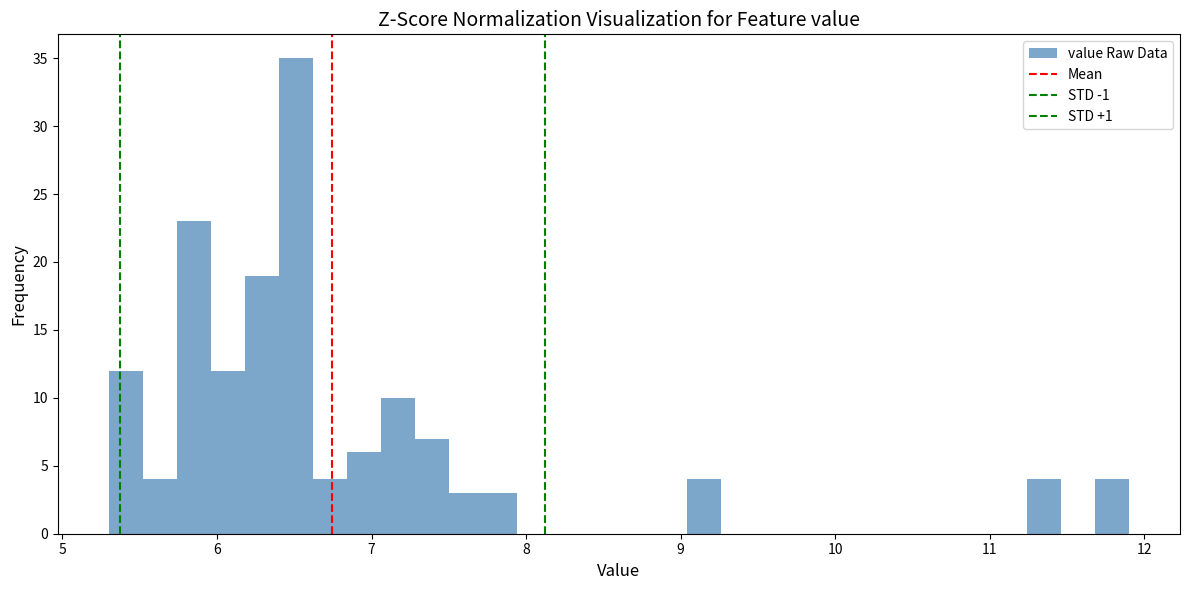

Around what value on the x-axis is the tallest bar? Give the approximate position of its centre, as read against the axis.

6.5